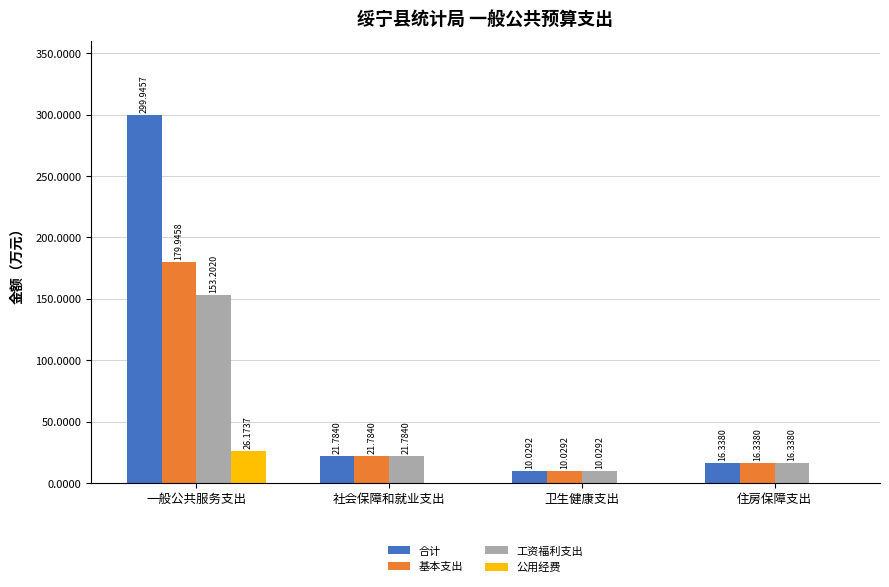

Is the value of 工资福利支出 at 卫生健康支出 greater than the value of 合计 at 一般公共服务支出?

No